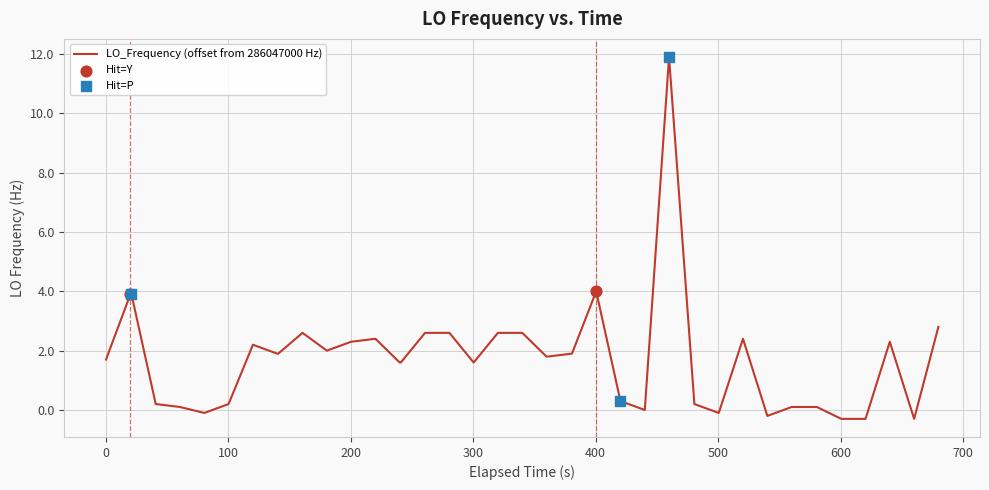

What is the difference between the maximum and minimum values?

12.2